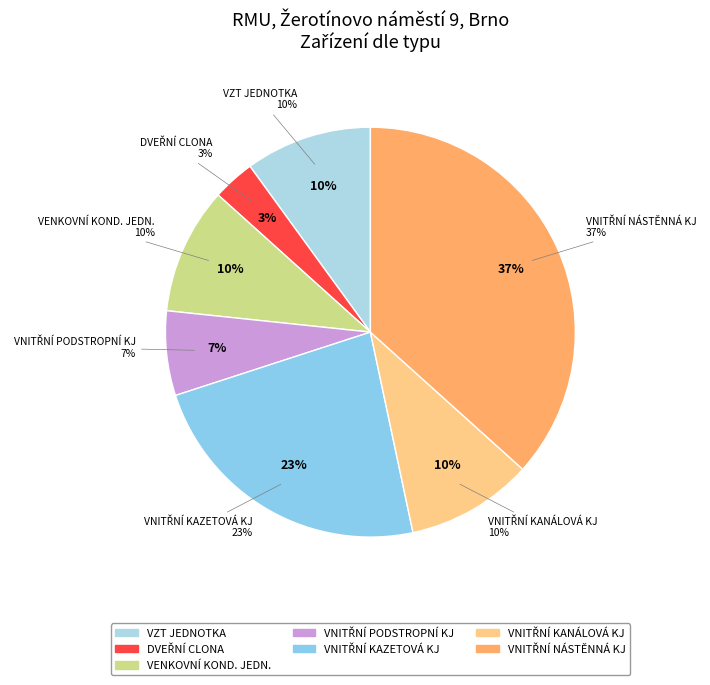

Does VZDUCHOTECHNICKÁ JEDNOTKA account for over 50% of the chart?

No